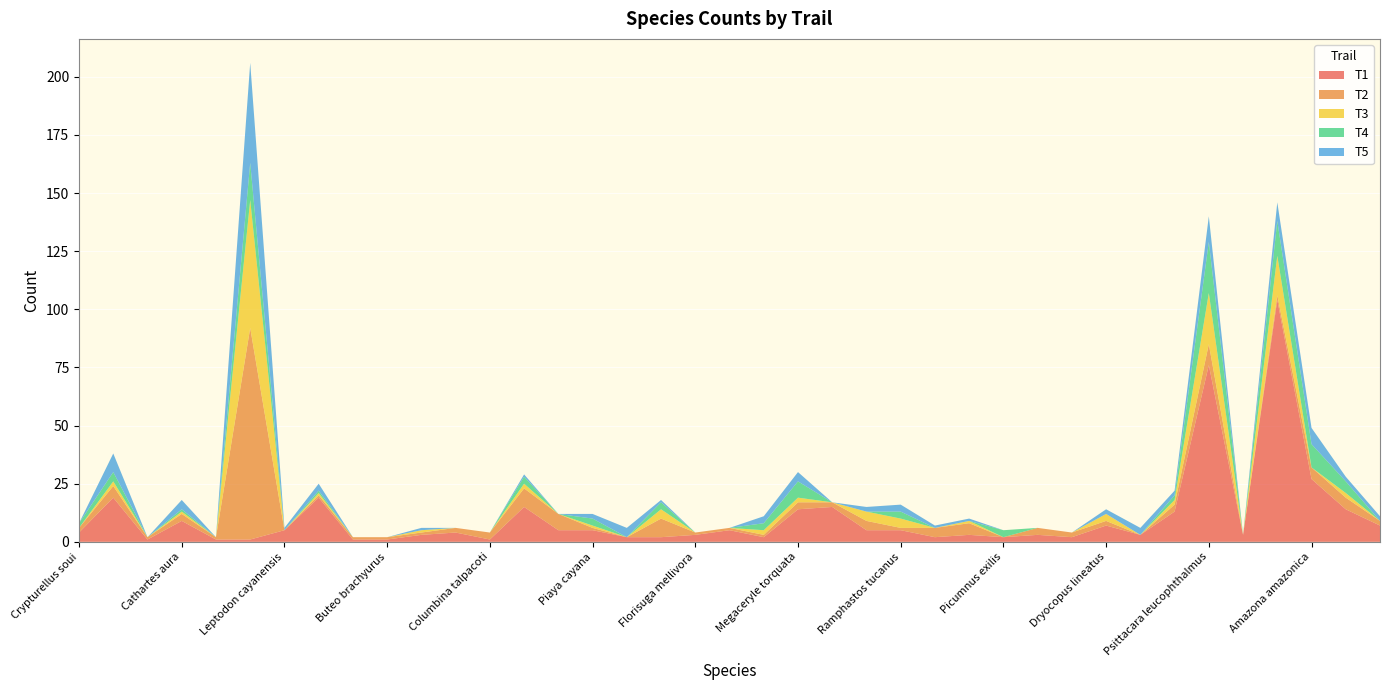

Reading right to left, what are all the values shown in this chart?

T1: 7	14	27	104	3	76	13	3	7	2	3	2	3	2	5	5	15	14	2	5	3	2	2	5	5	15	1	4	3	1	1	19	5	1	1	9	1	19	4
T2: 2	5	5	2	0	9	3	0	2	2	3	0	5	4	1	4	2	3	1	1	1	8	0	1	7	8	3	2	1	1	1	1	0	91	1	3	1	5	2
T3: 0	2	0	17	0	22	2	0	3	0	0	0	1	0	4	4	0	2	2	0	0	4	0	1	0	2	0	0	1	0	0	1	0	55	0	1	0	2	0
T4: 0	5	10	15	0	22	2	0	0	0	0	3	0	0	3	0	0	7	3	0	0	3	0	3	0	3	0	0	0	0	0	1	0	16	0	1	0	4	2
T5: 2	2	7	8	0	11	2	3	2	0	0	0	1	1	3	2	0	4	3	0	0	1	4	2	0	1	0	0	1	0	0	3	1	43	0	4	0	8	0